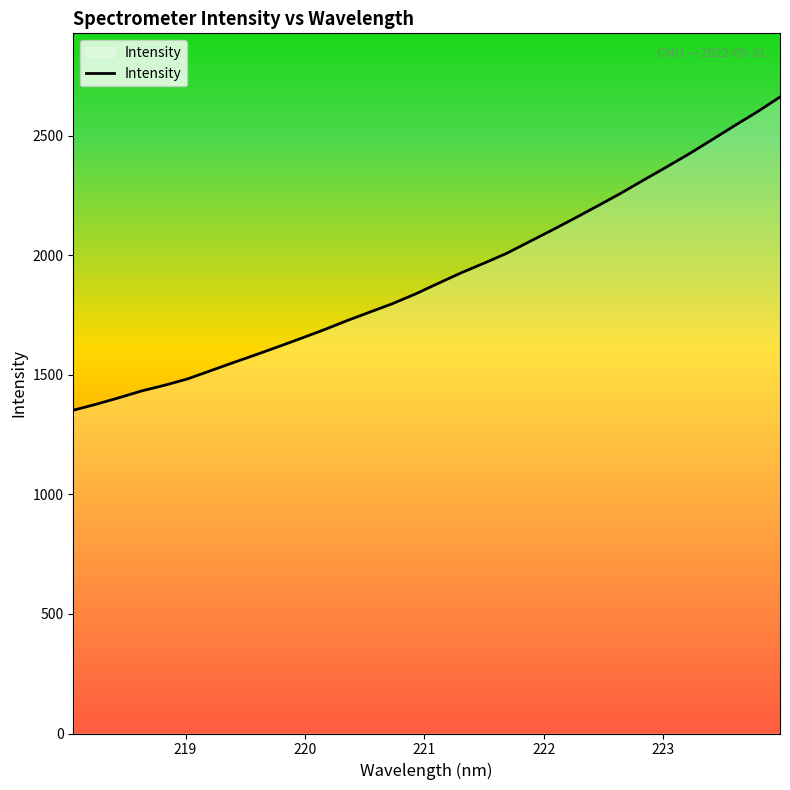

How many lines are shown in the chart?

1